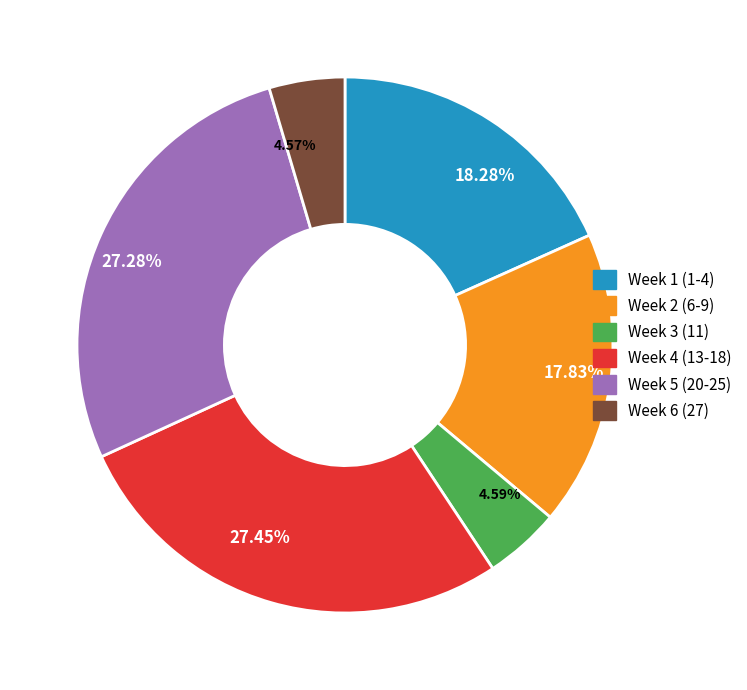

How many slices are in this pie chart?

6